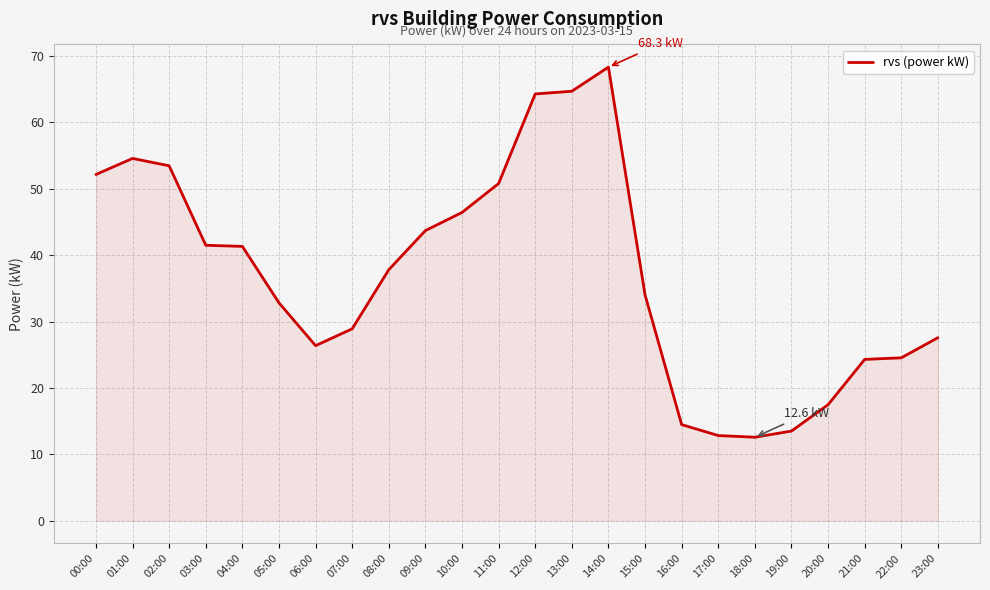

What is the ratio of the value at 02:00 to the value at 17:00?

4.2